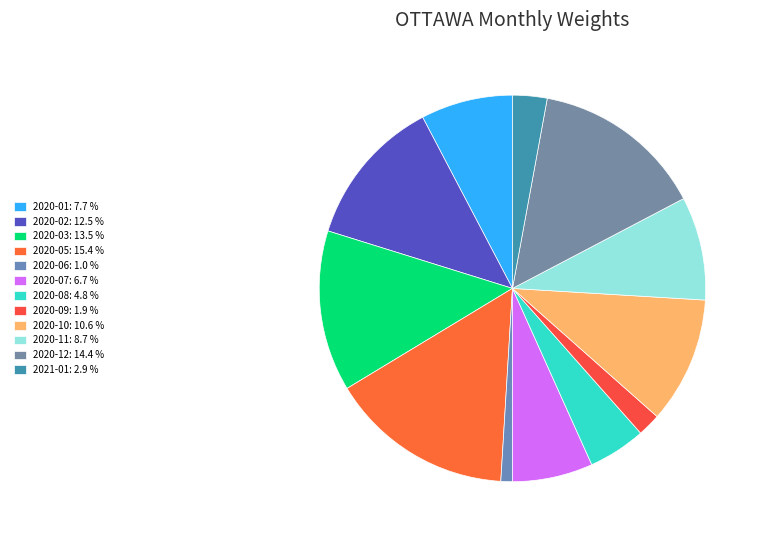

What is the total percentage of 2020-05 and 2020-11?

24.0%